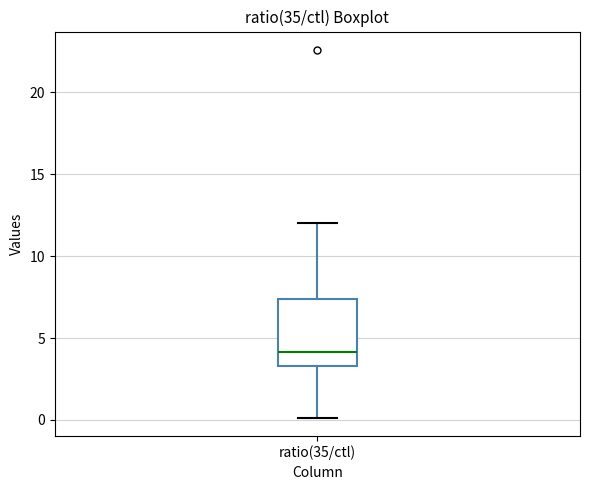

Where does the upper whisker of the box for ratio(35/ctl) end on the y-axis? The values are not printed on the chart, so give them approximately, as read against the axis.

12.0